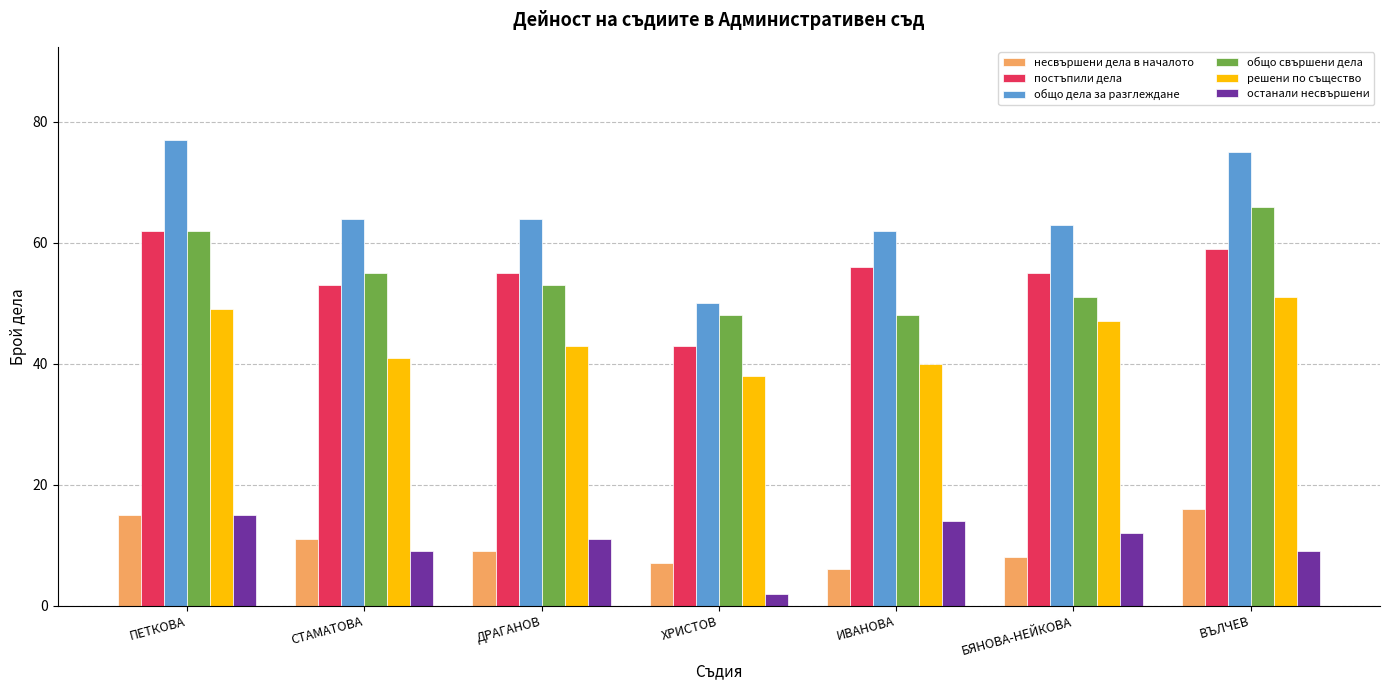

What is the label of the 2nd bar from the left?

СТАМАТОВА